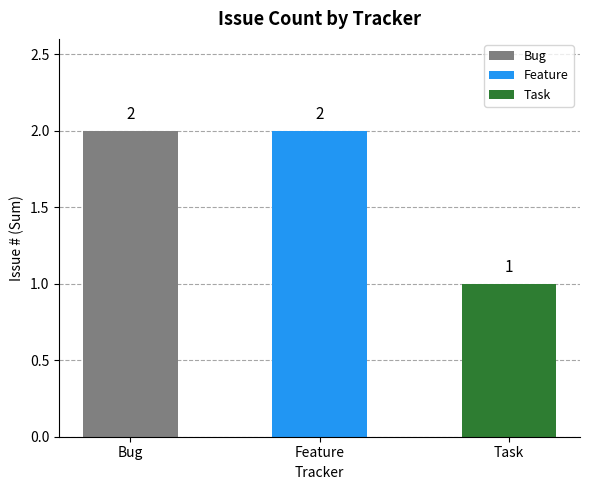

At which category does the chart reach its minimum across all series?

Task